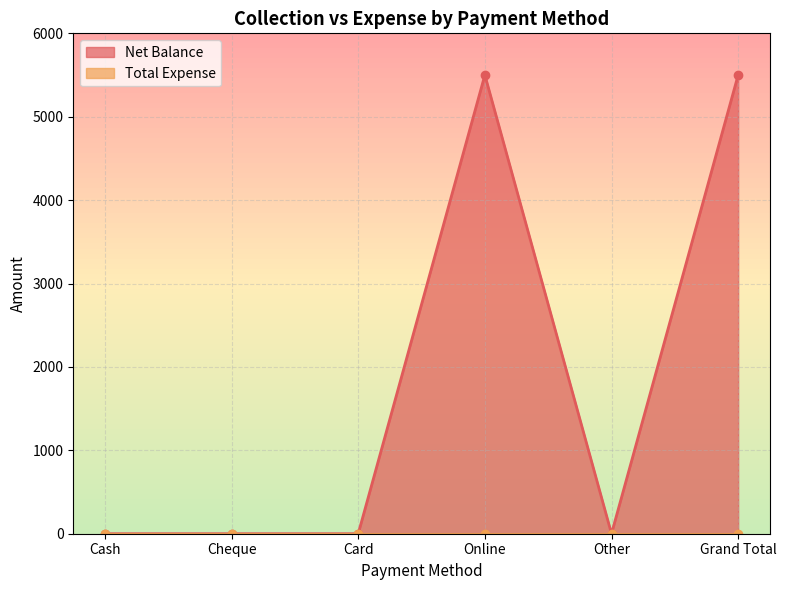

What is the label of the 1st point from the right?

Grand Total